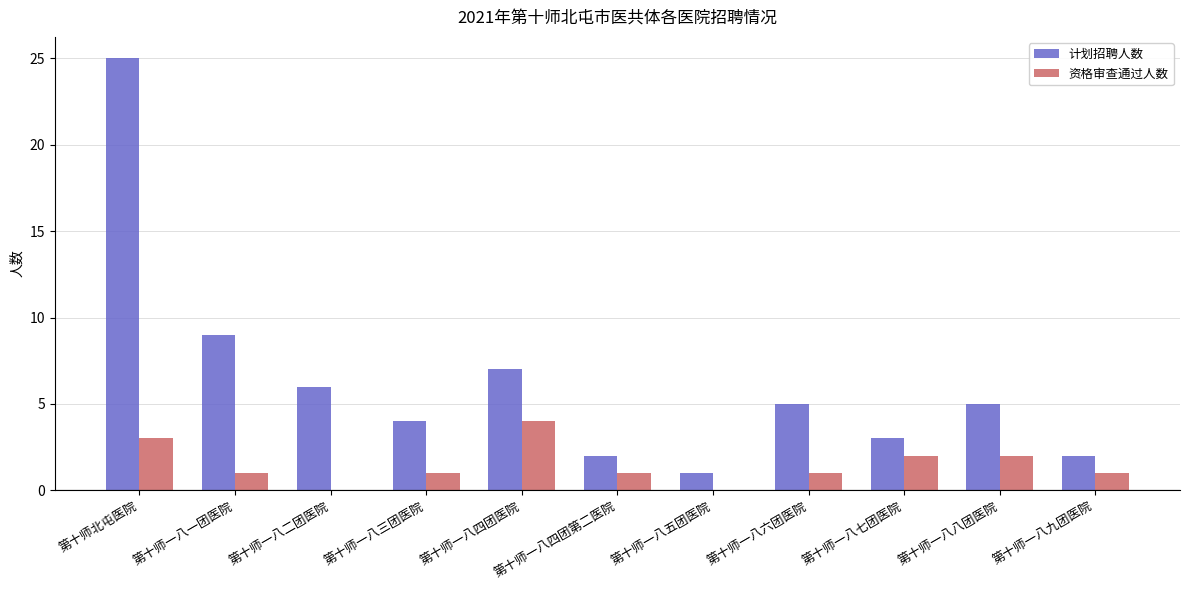

What is the spread (max minus min) of values at 第十师一八五团医院?

1